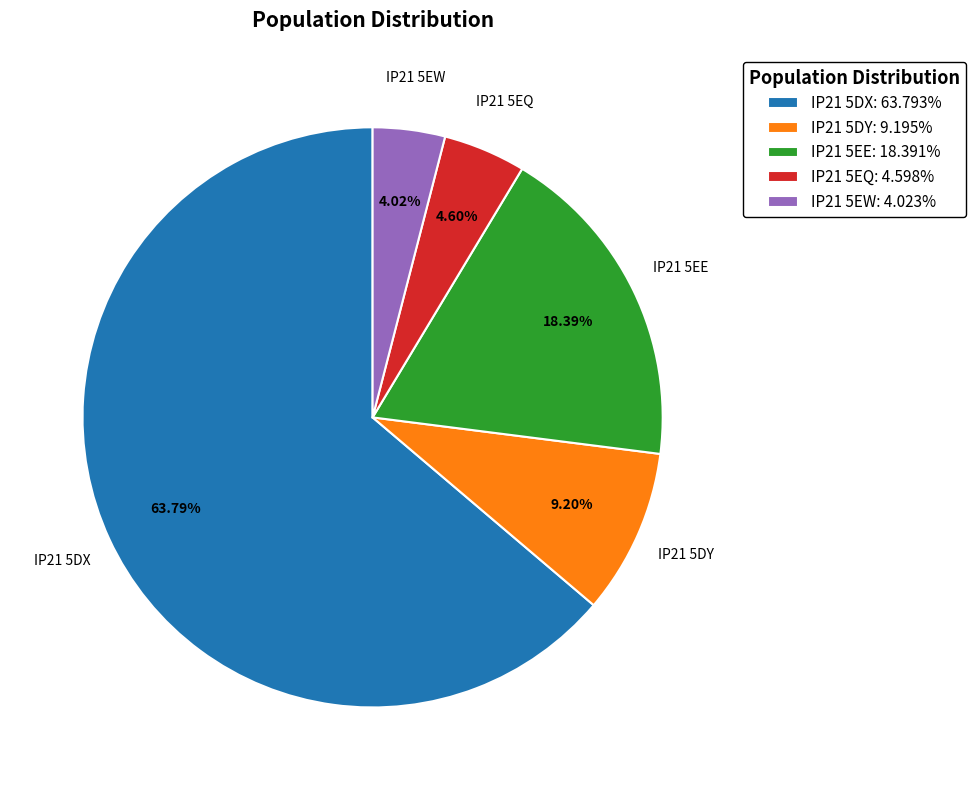

To the nearest percent, what is the average slice percentage?

20%